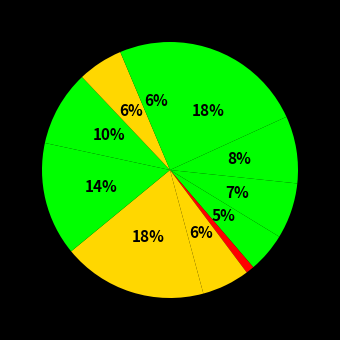

How many segments does this pie chart have?

11